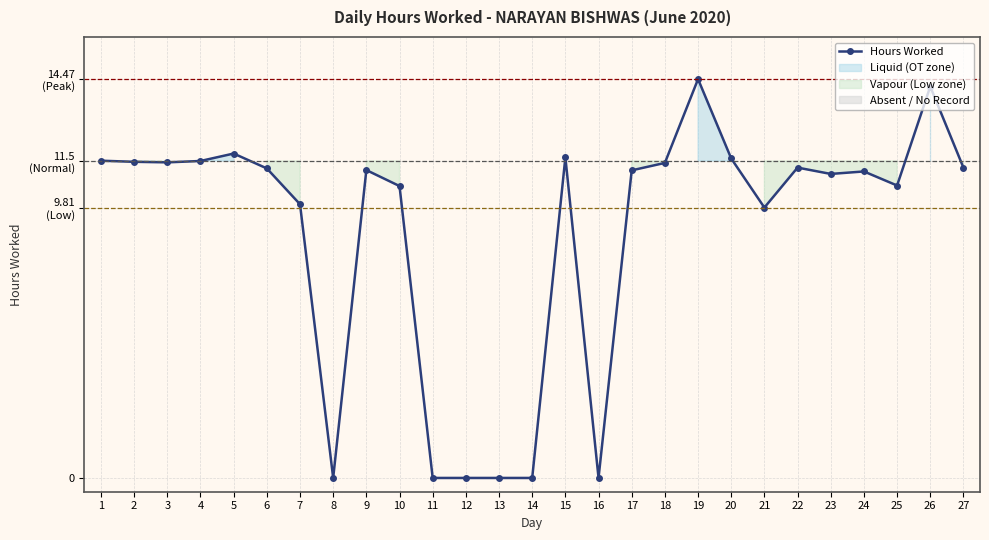

How many interior local peaks (higher than both neighbors) does the data have?

7